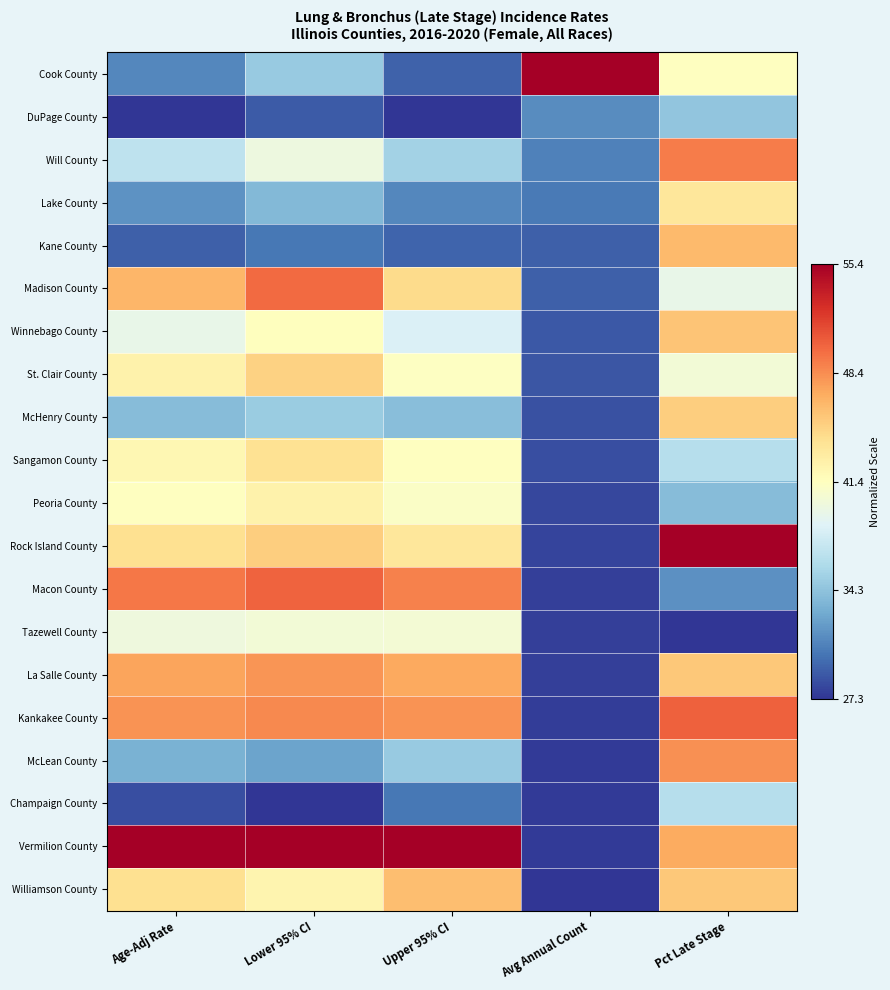

What is the spread (max minus min) of values at Upper 95% CI?

1.0